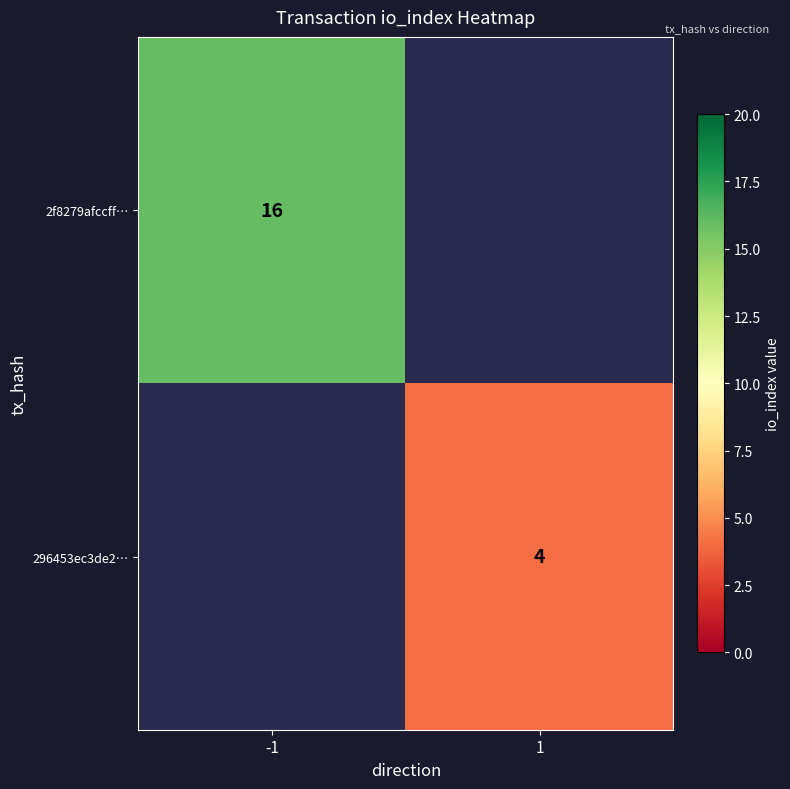

Count the number of data series in this chart.

2